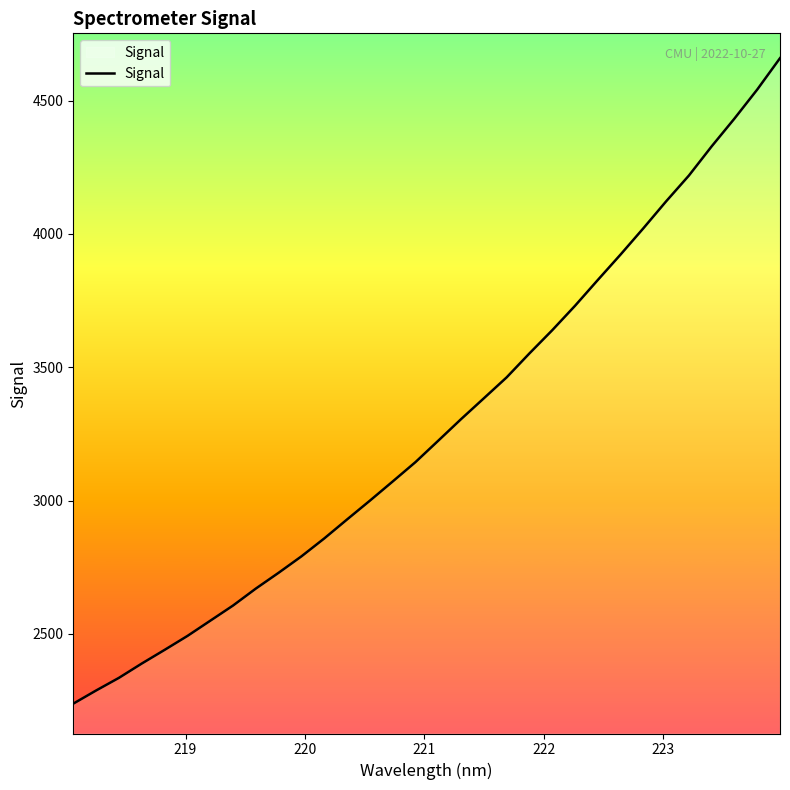

Does the chart have visible grid lines?

No